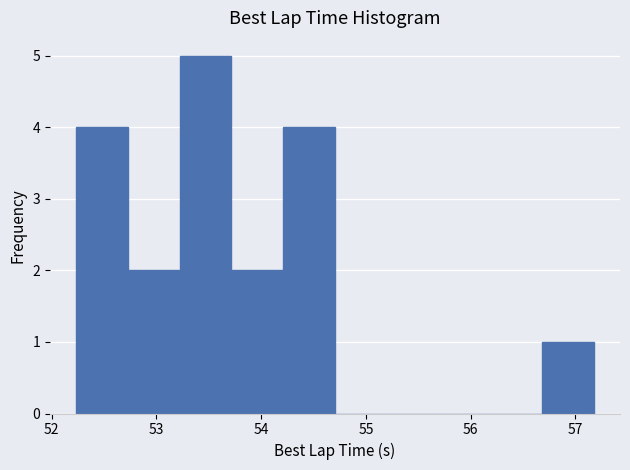

Reading left to right, list every bar in this chart as the range it spans on the x-axis followed by its height. Neither the bar edges nor the heights are printed on the chart, so give them approximately, as read against the axes.

52.2 to 52.7: 4
52.7 to 53.2: 2
53.2 to 53.7: 5
53.7 to 54.2: 2
54.2 to 54.7: 4
54.7 to 55.2: 0
55.2 to 55.7: 0
55.7 to 56.2: 0
56.2 to 56.7: 0
56.7 to 57.2: 1